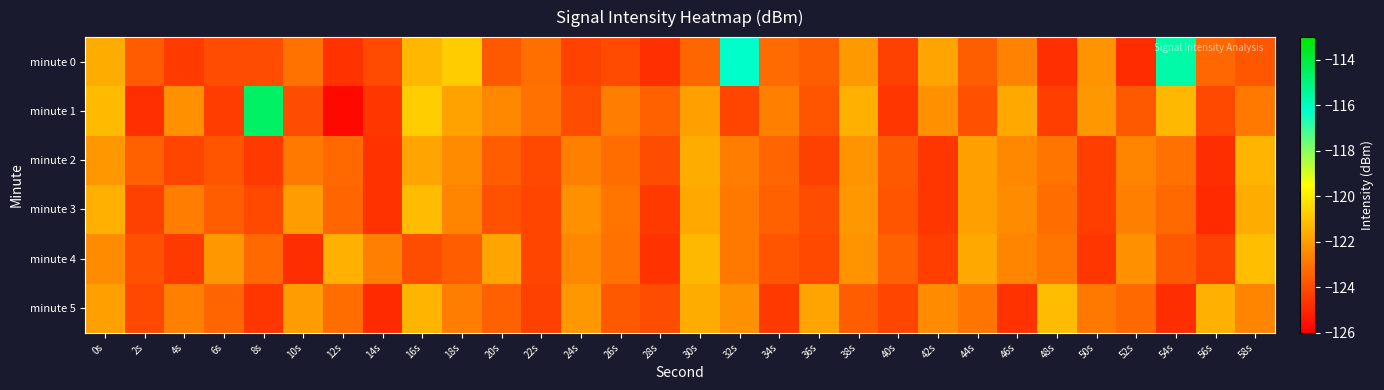

At which category is the sum across all series the highest?

16s